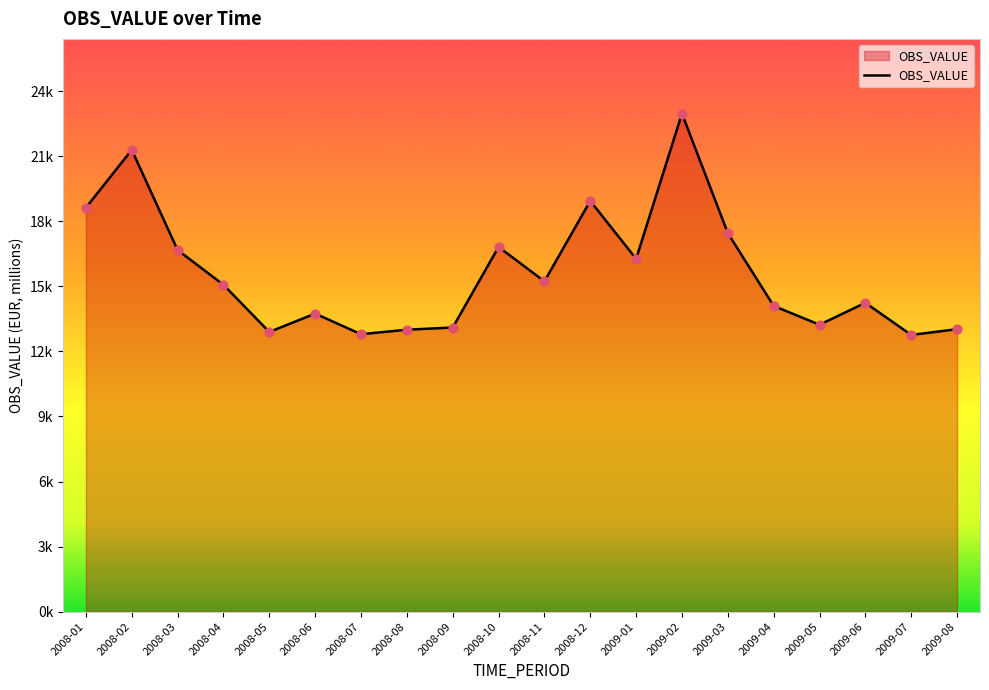

Which has a higher value, 2008-08 or 2009-06?

2009-06